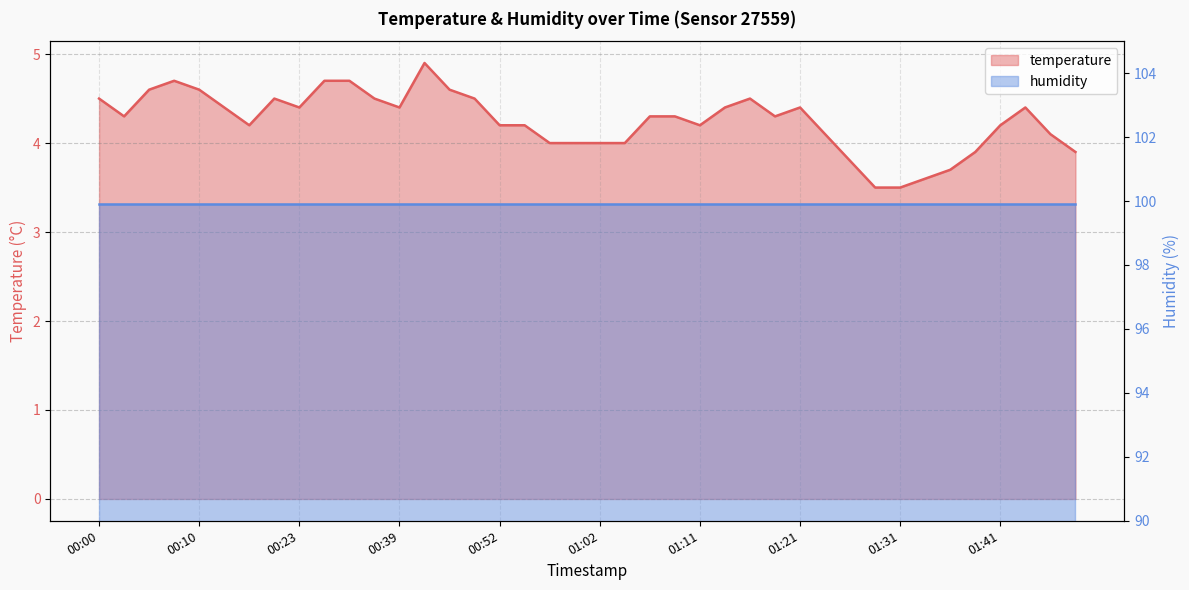

True or false: the data shows 7.1 at 01:21.

False